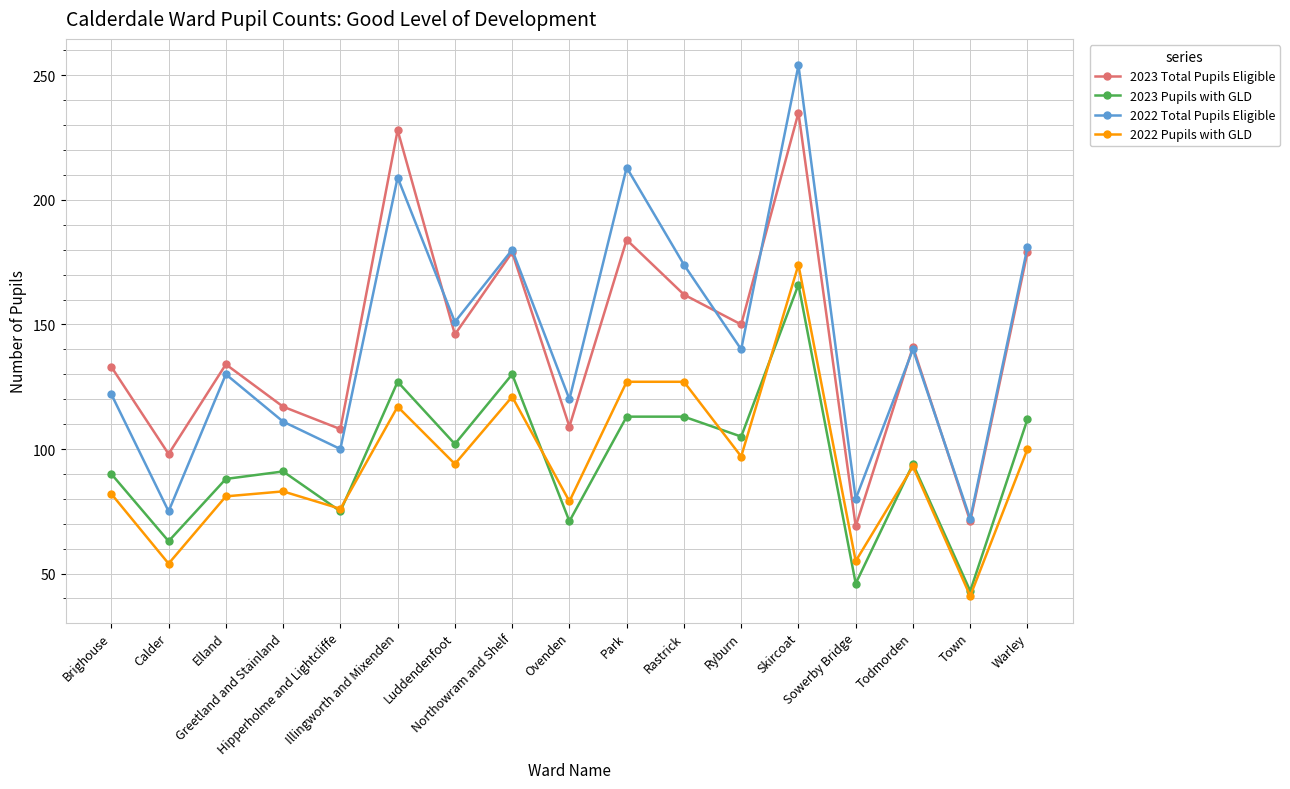

At which label does 2023 Total Pupils Eligible reach its minimum?

Sowerby Bridge